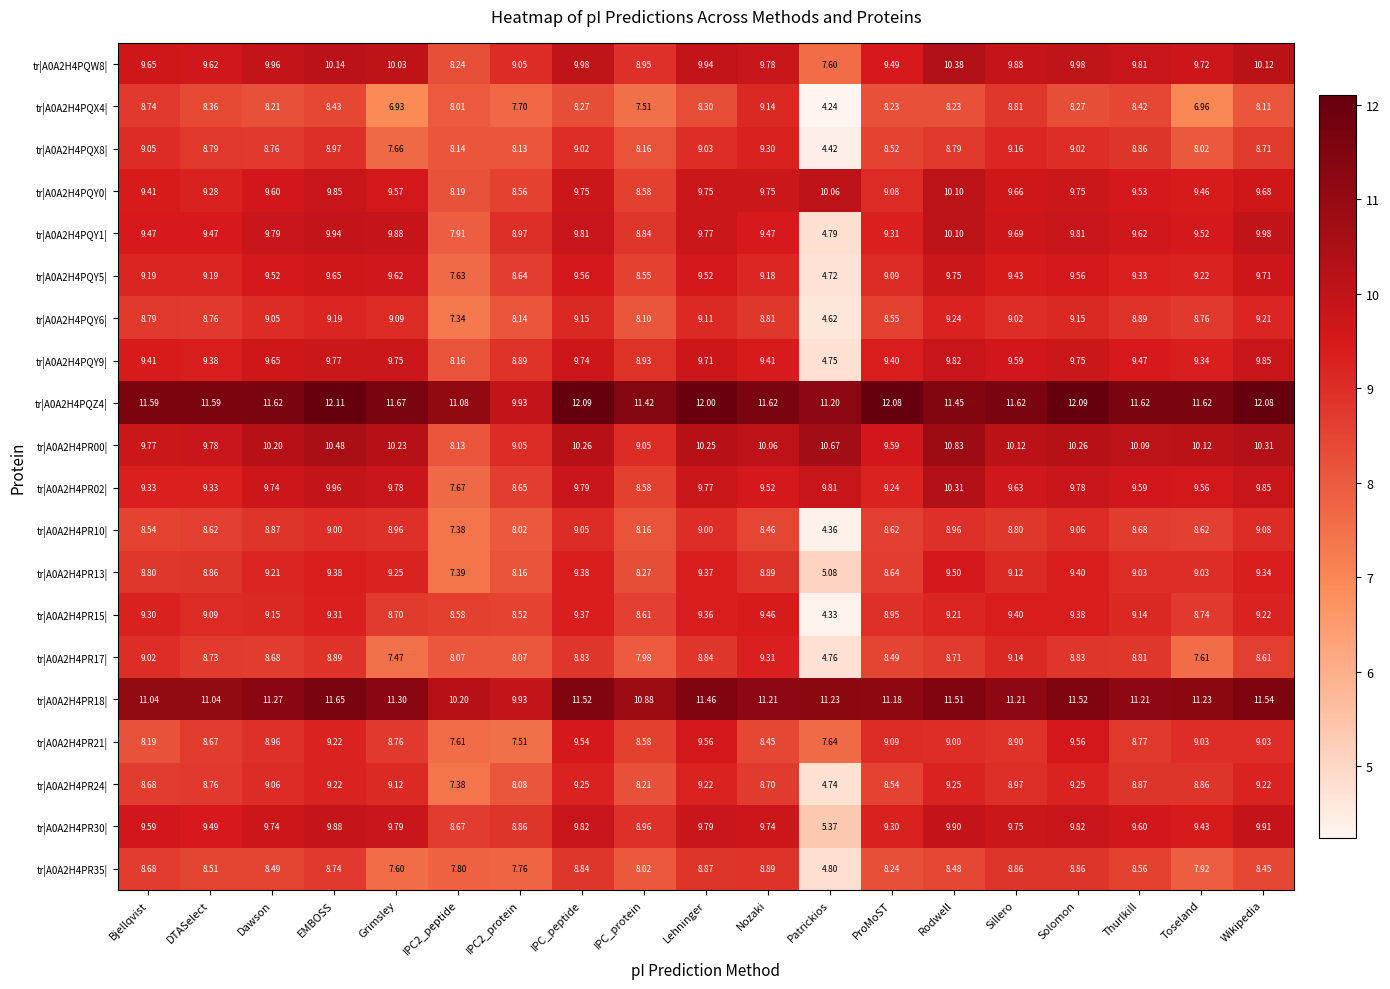

At how many categories does at least one series exceed 7?

19